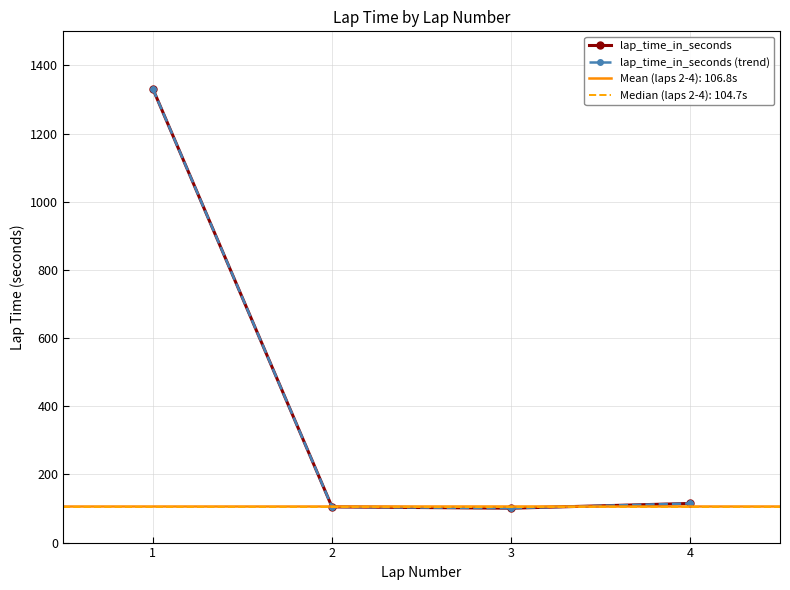

What is the sum of the lap_time_in_seconds values at 3 and 4?

215.8